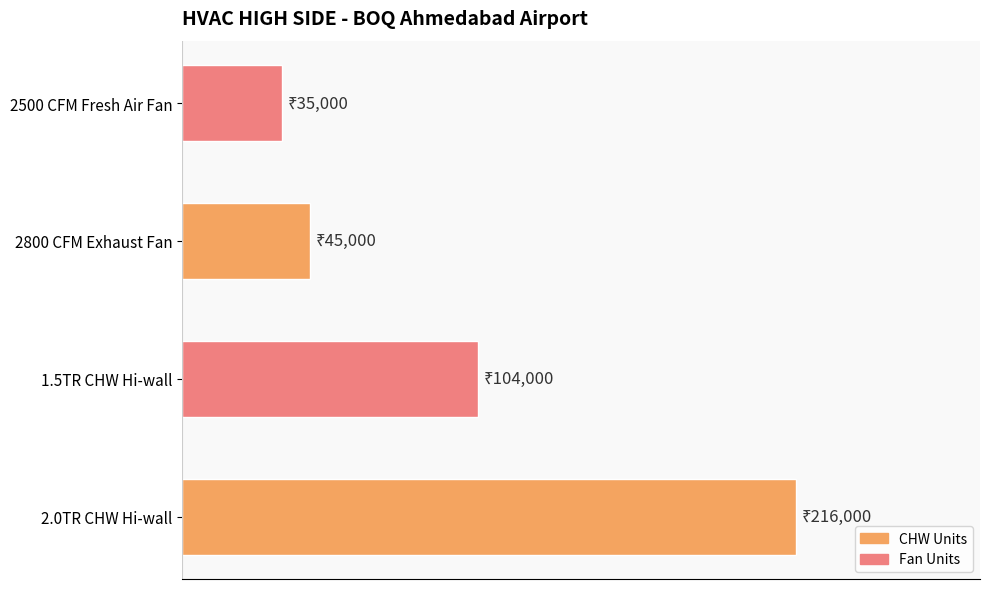

What is the greatest value displayed?

216000